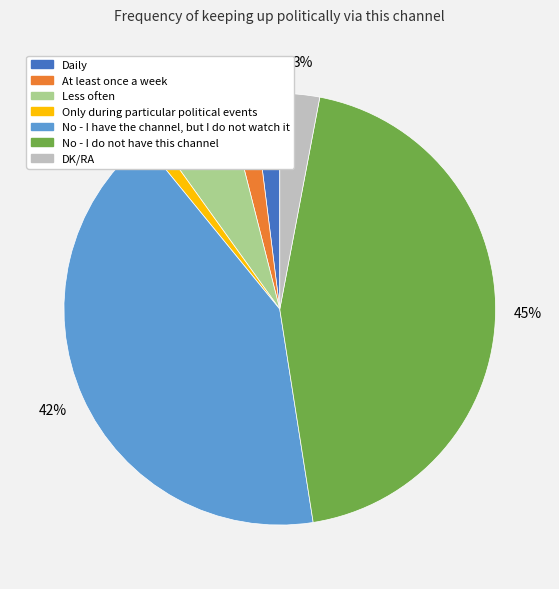

Is there any slice that represents more than half of the pie?

No